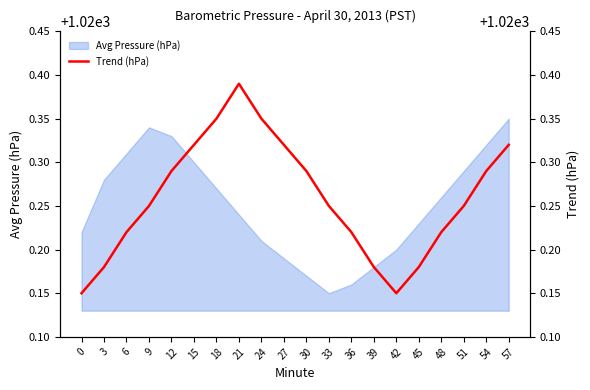

Reading left to right, extract all data points from this chart.

1020.1	1020.2	1020.2	1020.2	1020.3	1020.3	1020.4	1020.4	1020.4	1020.3	1020.3	1020.2	1020.2	1020.2	1020.1	1020.2	1020.2	1020.2	1020.3	1020.3